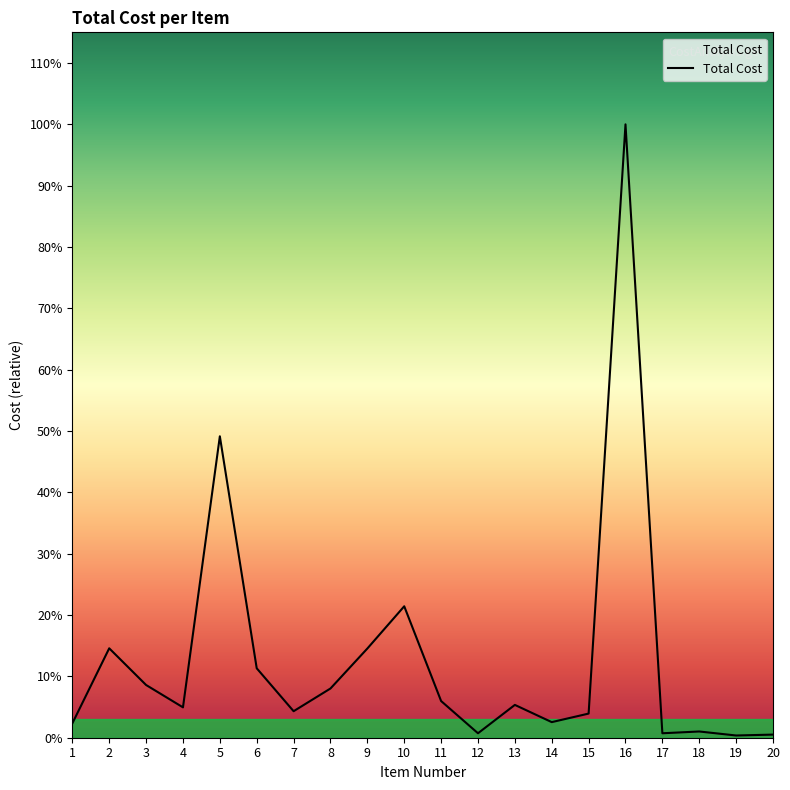

Is this an area chart (filled region under the line)?

Yes